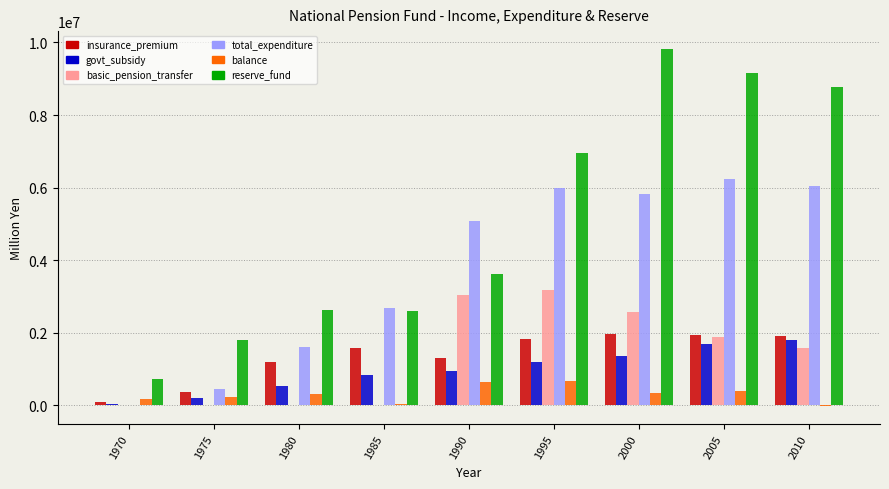

What is the sum of all govt_subsidy values?

8639858